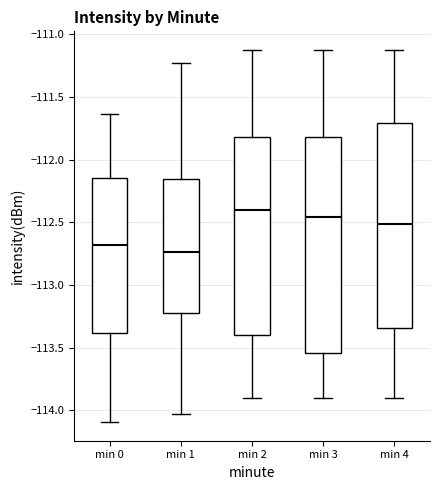

Reading left to right, transcribe this box plot: for each box, give where its median line is, the range the box spans, and where its two whiskers end, as read against the y-axis. The values are not printed on the chart, so give them approximately, as read against the axis.

min 0: median -112.70, box -113.40 to -112.15, whiskers -114.10 to -111.65
min 1: median -112.75, box -113.20 to -112.15, whiskers -114.05 to -111.25
min 2: median -112.40, box -113.40 to -111.80, whiskers -113.90 to -111.10
min 3: median -112.45, box -113.55 to -111.80, whiskers -113.90 to -111.10
min 4: median -112.50, box -113.35 to -111.70, whiskers -113.90 to -111.10